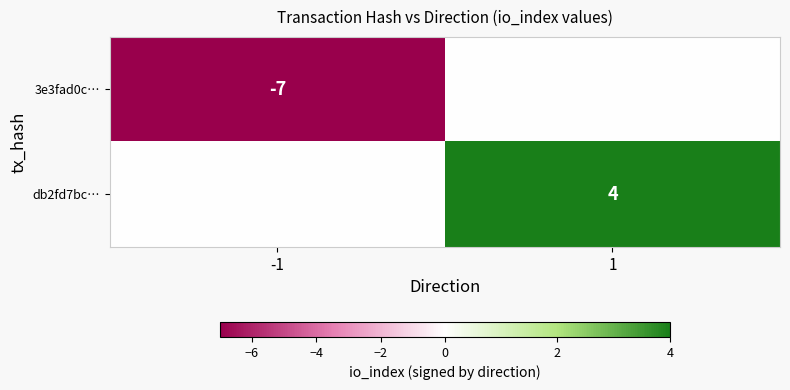

The 3e3fad0c… series shows -7 at -1. True or false?

True